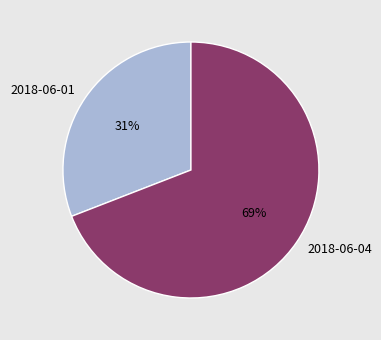

Approximately how many times larger is the value at 2018-06-01 compared to 2018-06-04?

0.4